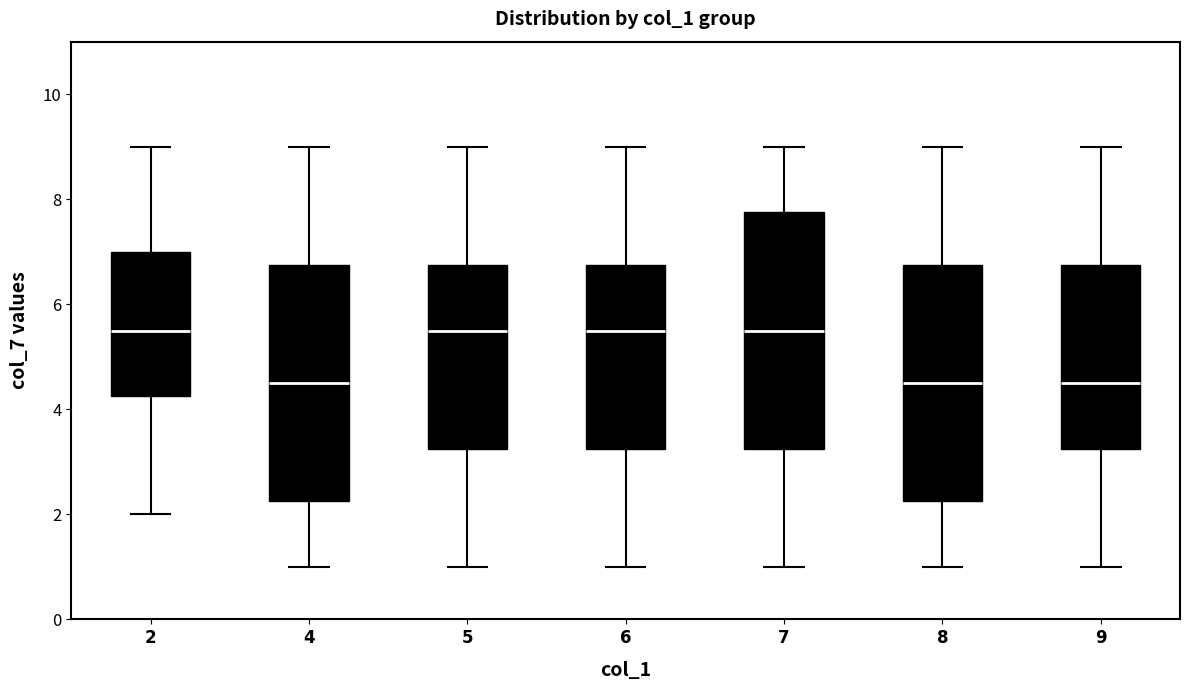

Where does the lower whisker of the box at x = 7 end on the y-axis? The values are not printed on the chart, so give them approximately, as read against the axis.

1.0